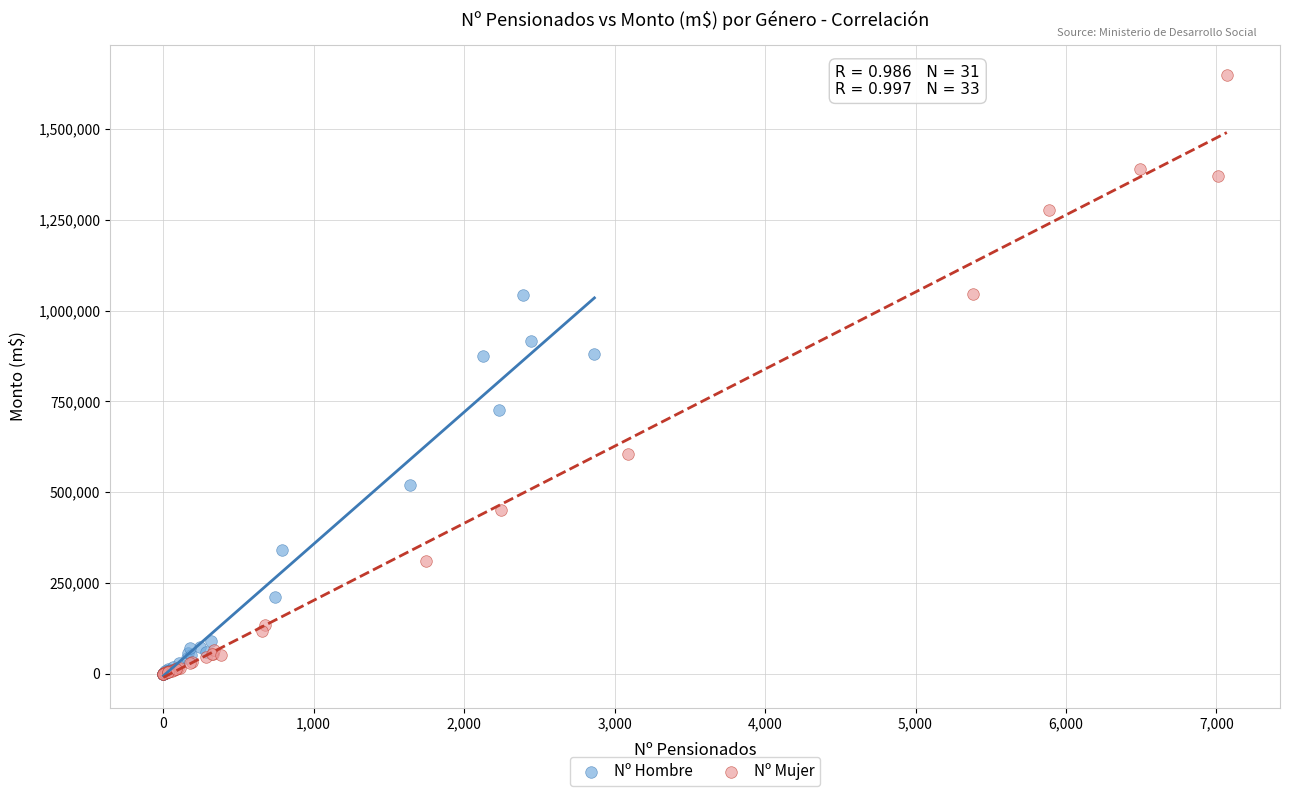

Which series contains the highest Y value?

Nº Mujer